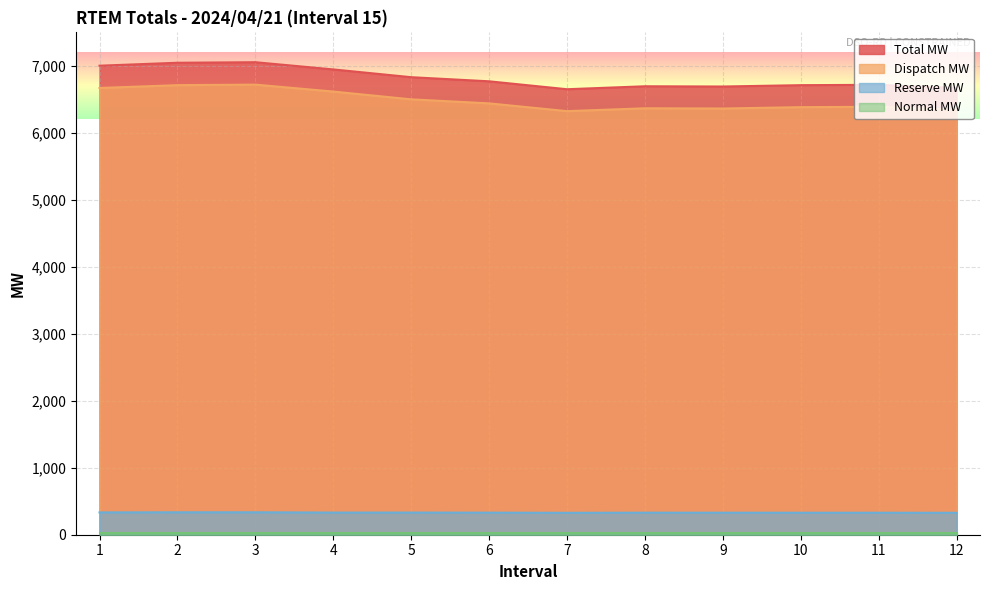

What is the value of the Total MW point at the 5th from the left?

6830.9